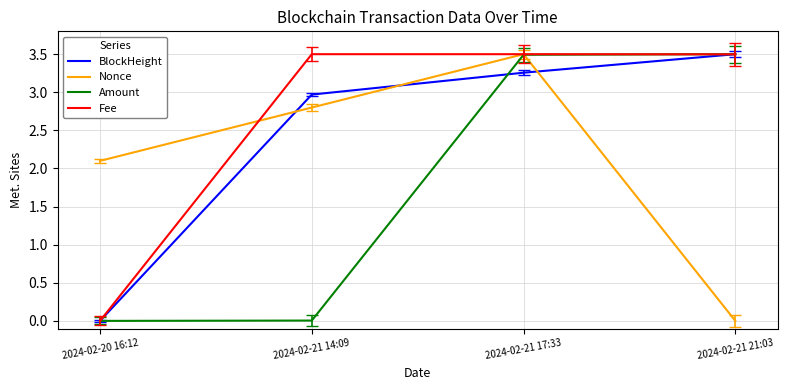

Is it true that Nonce equals 1.4 at 2024-02-20 16:12?

False